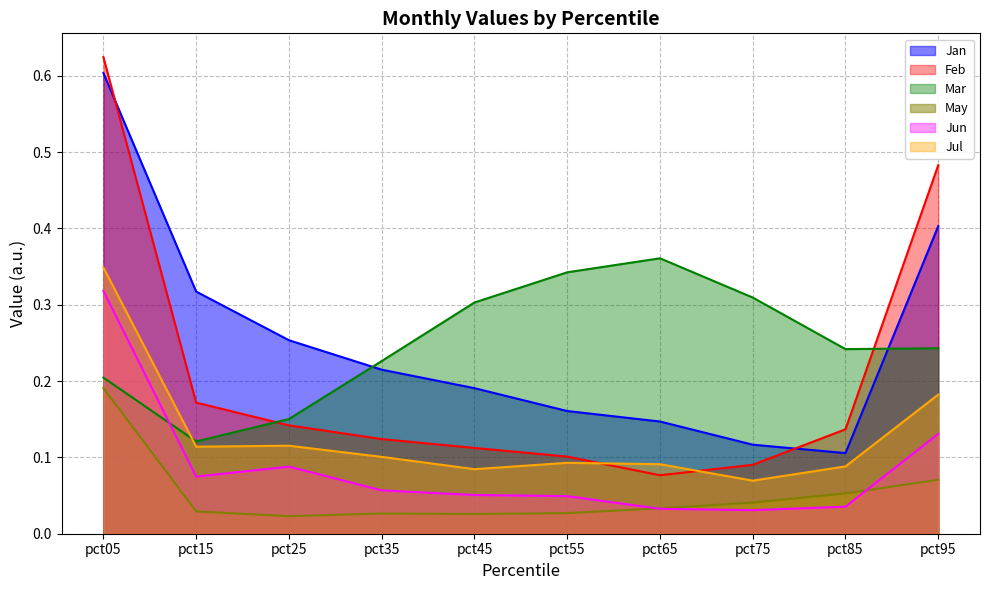

What is the approximate value of Jun at pct05?

0.3